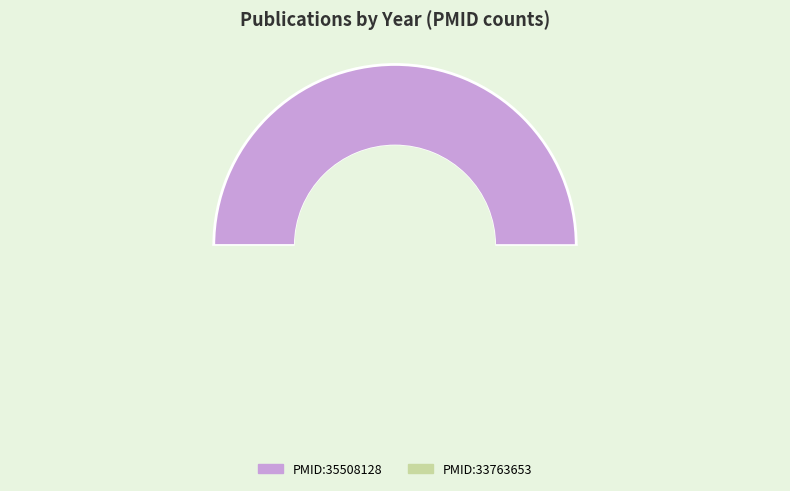

Which category has the biggest portion of the pie?

PMID:35508128